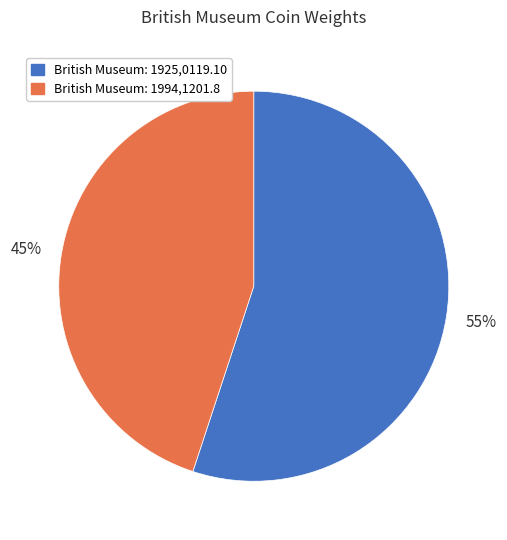

Which has a higher value, British Museum: 1925,0119.10 or British Museum: 1994,1201.8?

British Museum: 1925,0119.10